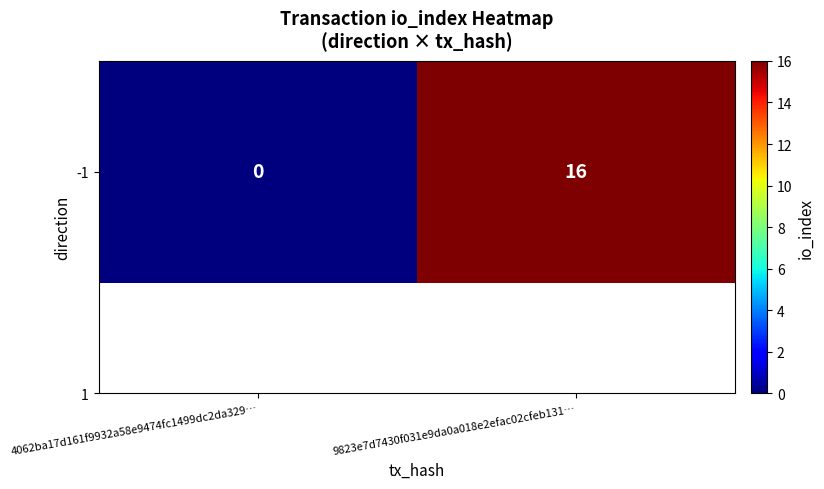

Which label corresponds to the largest value in the chart?

9823e7d7430f031e9da0a018e2efac02cfeb131…